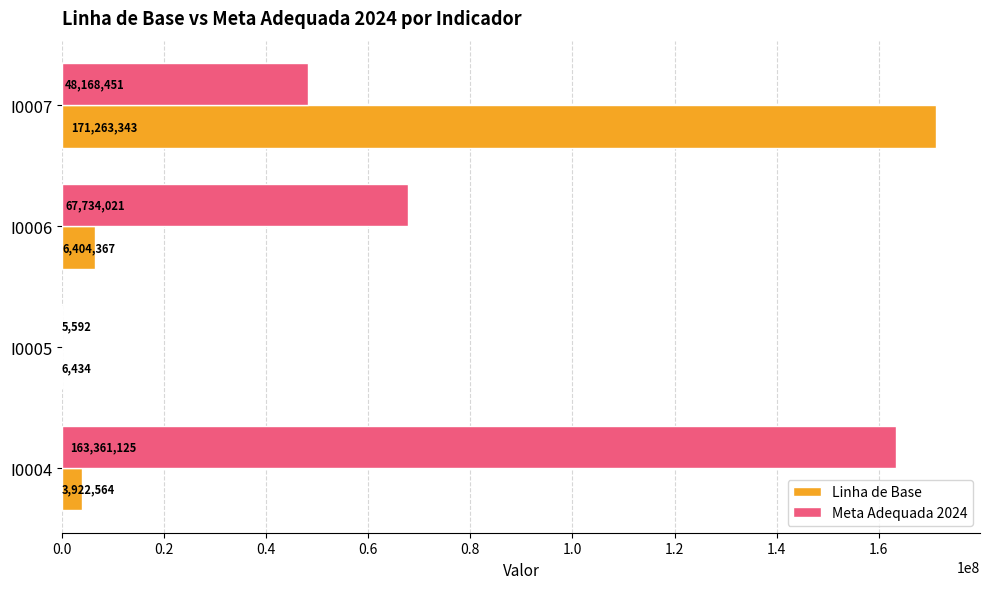

What is the greatest value displayed?

171263343.0